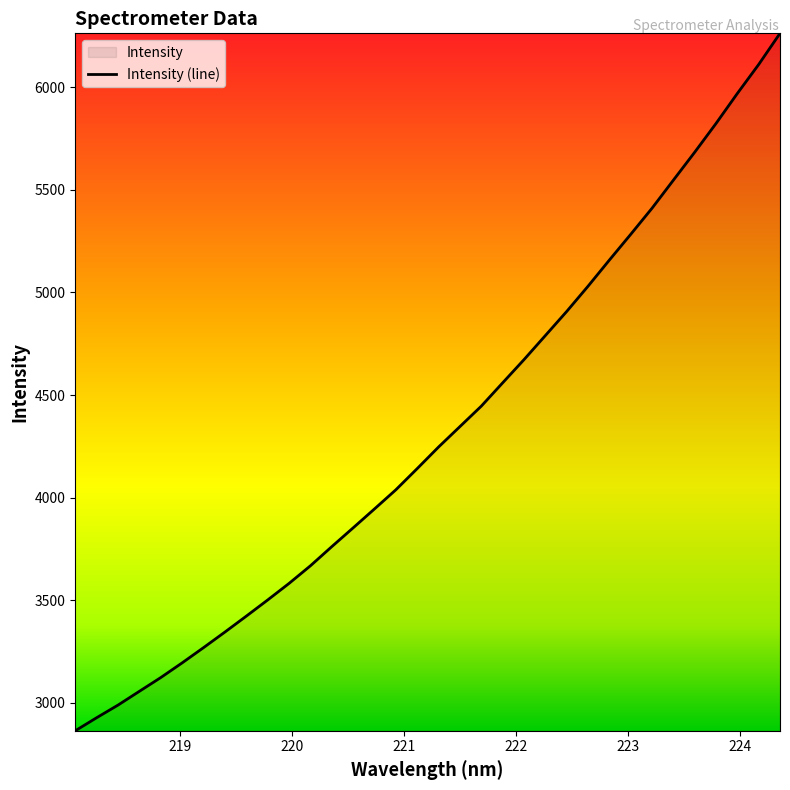

What is the difference between the maximum and minimum values?

3400.0